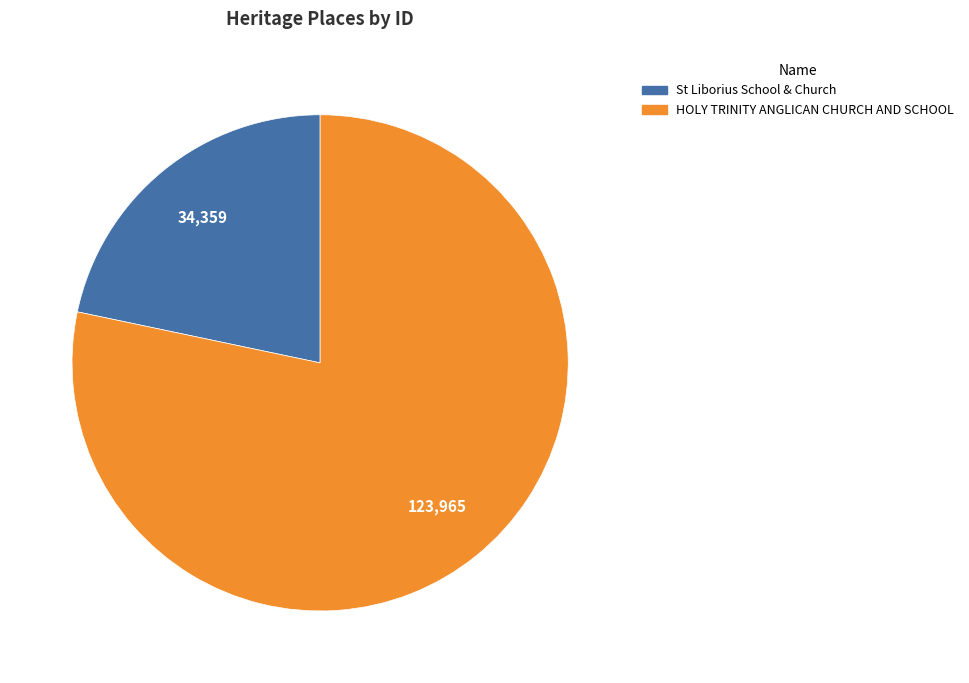

Which slice is the smallest?

St Liborius School & Church